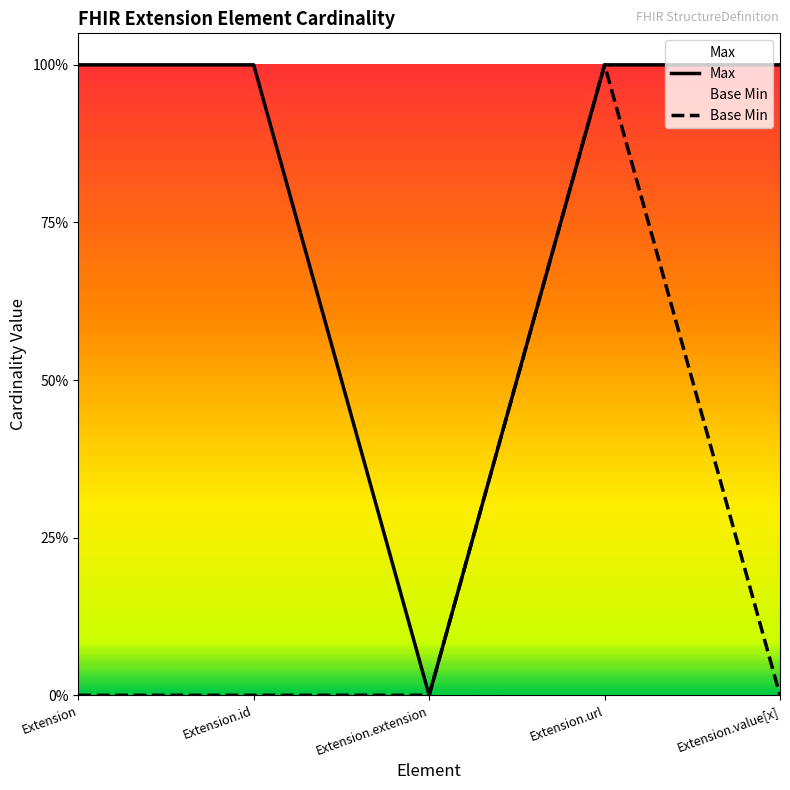

What is the maximum value for Max?

1